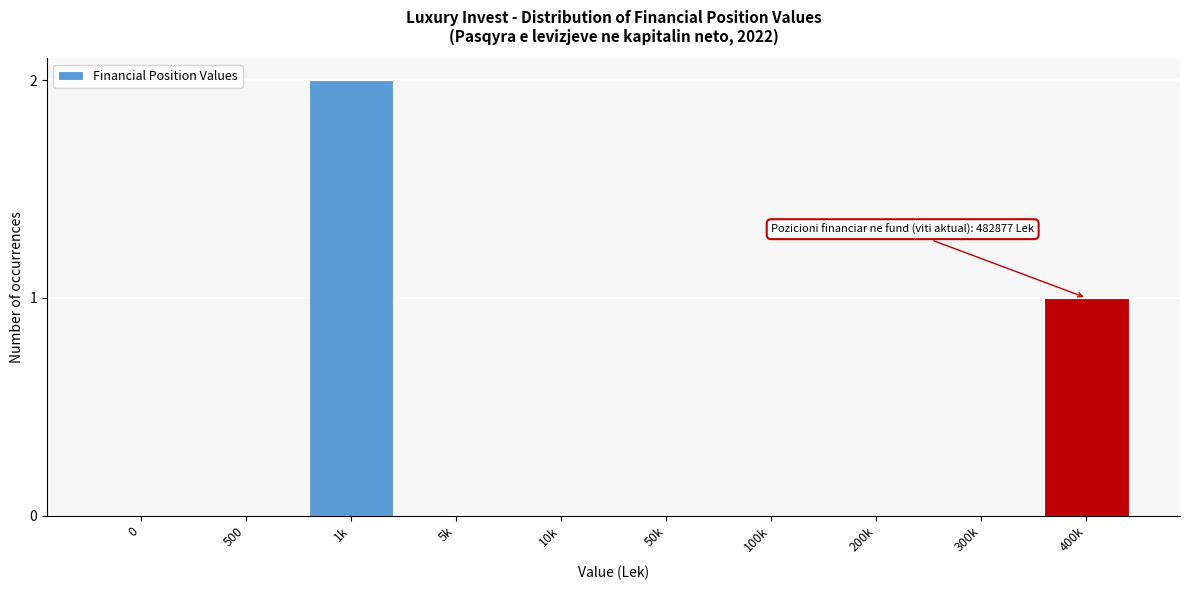

Reading right to left, what are all the values shown in this chart?

400k=1	300k=0	200k=0	100k=0	50k=0	10k=0	5k=0	1k=2	500=0	0=0